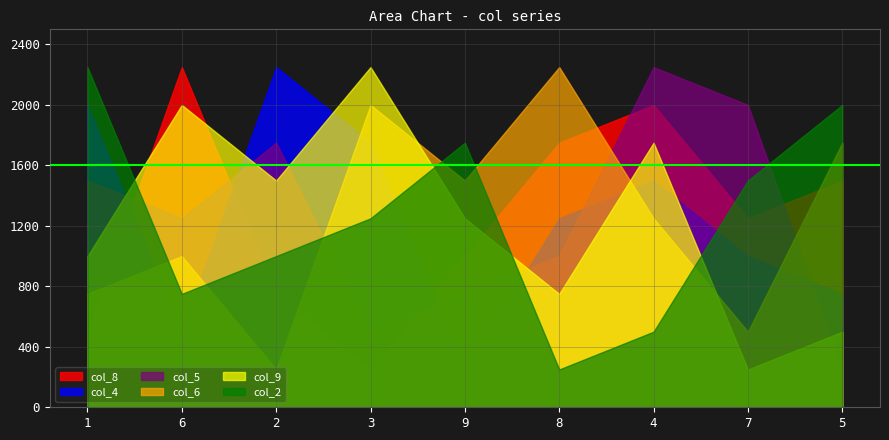

What is the difference between the maximum and minimum values in the col_5 series?

2000